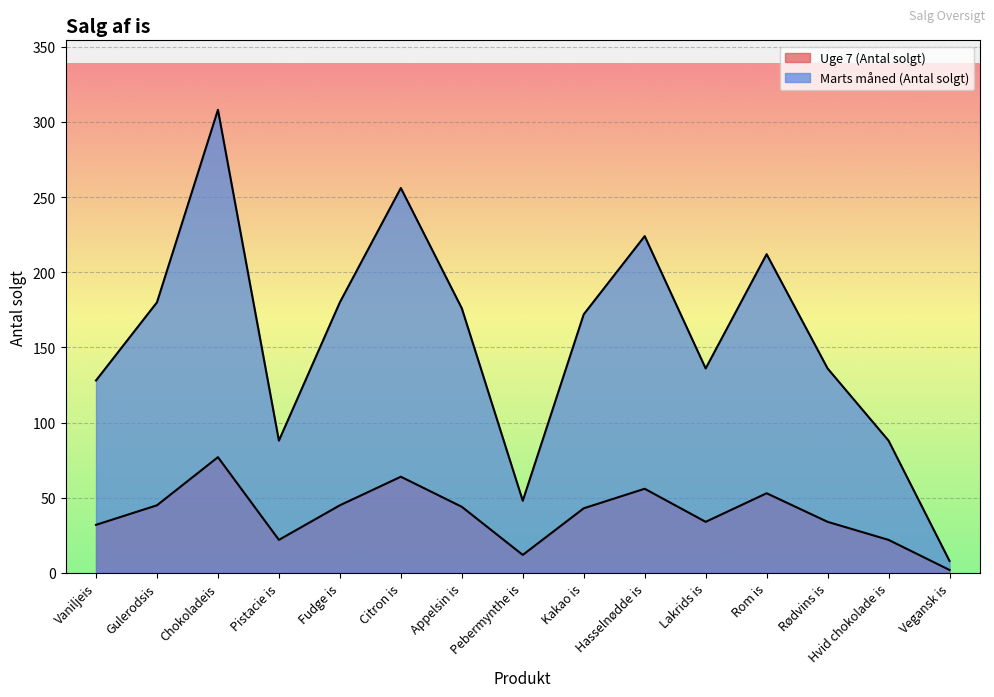

Which series has the largest total across all categories?

Marts måned (Antal solgt)